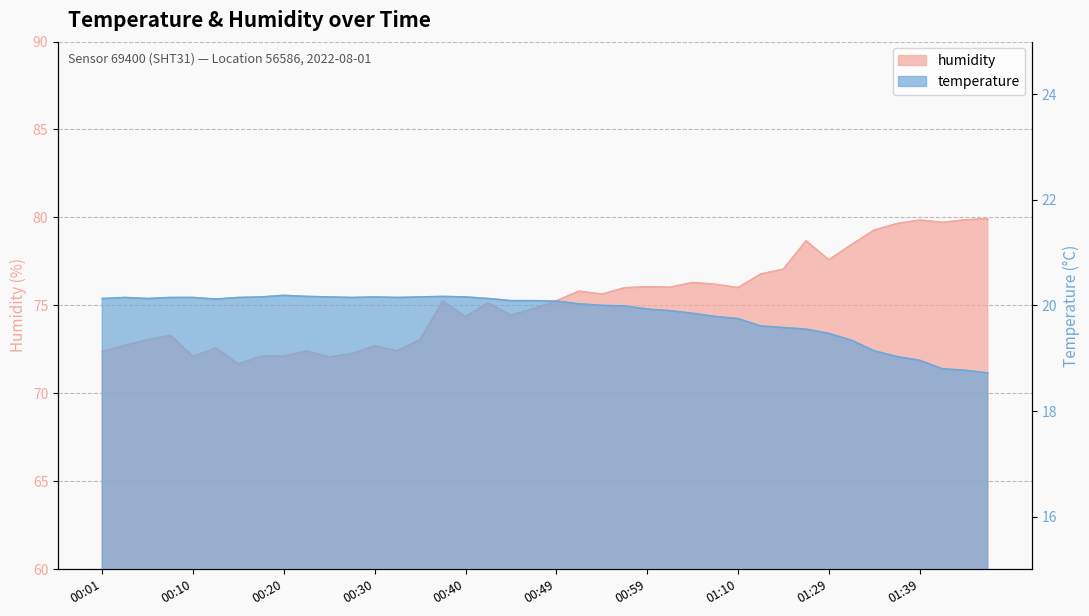

What is the sum of the humidity values at 00:15 and 00:37?

146.9